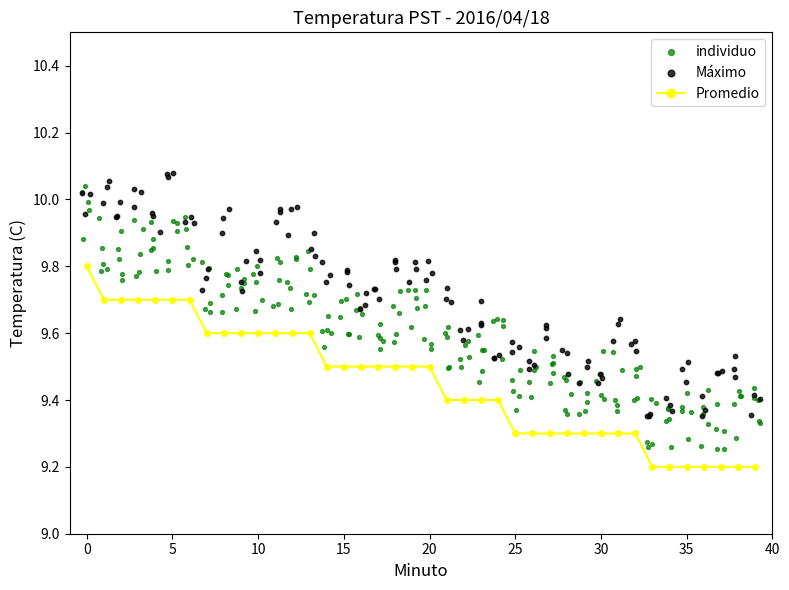

Which series has the largest total across all categories?

individuo